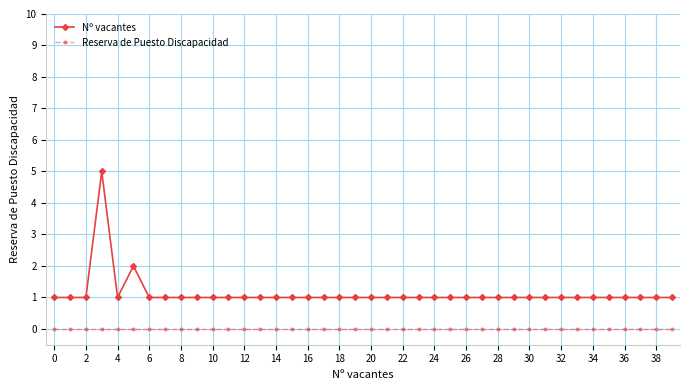

What is the value of the Nº vacantes point at the 18th from the left?

1